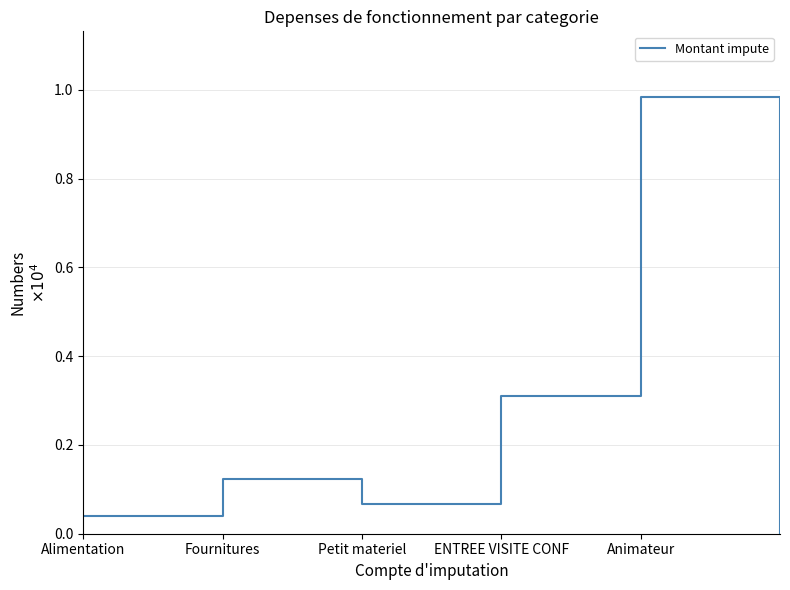

Reading right to left, transcribe all the data shown in this chart.

0.0	9844.0	3096.4	671.7	1229.3	408.5